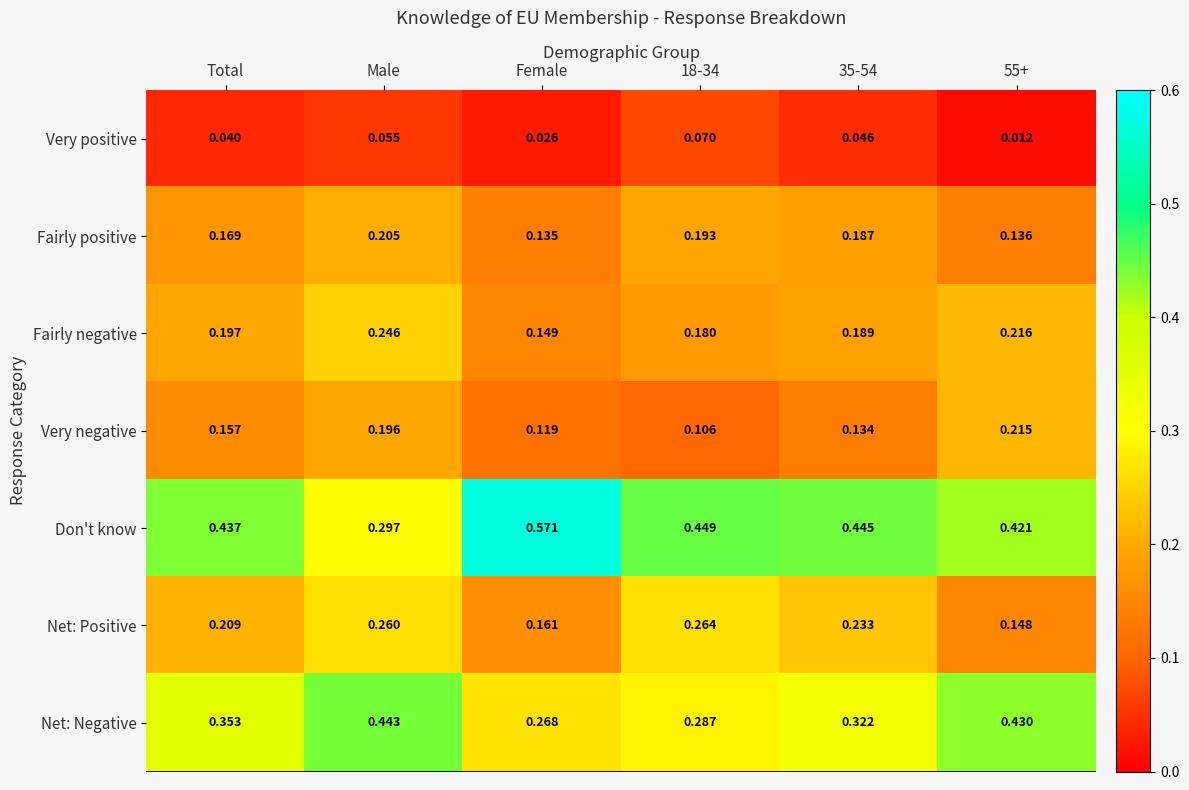

At which label does Fairly positive reach its minimum?

Female